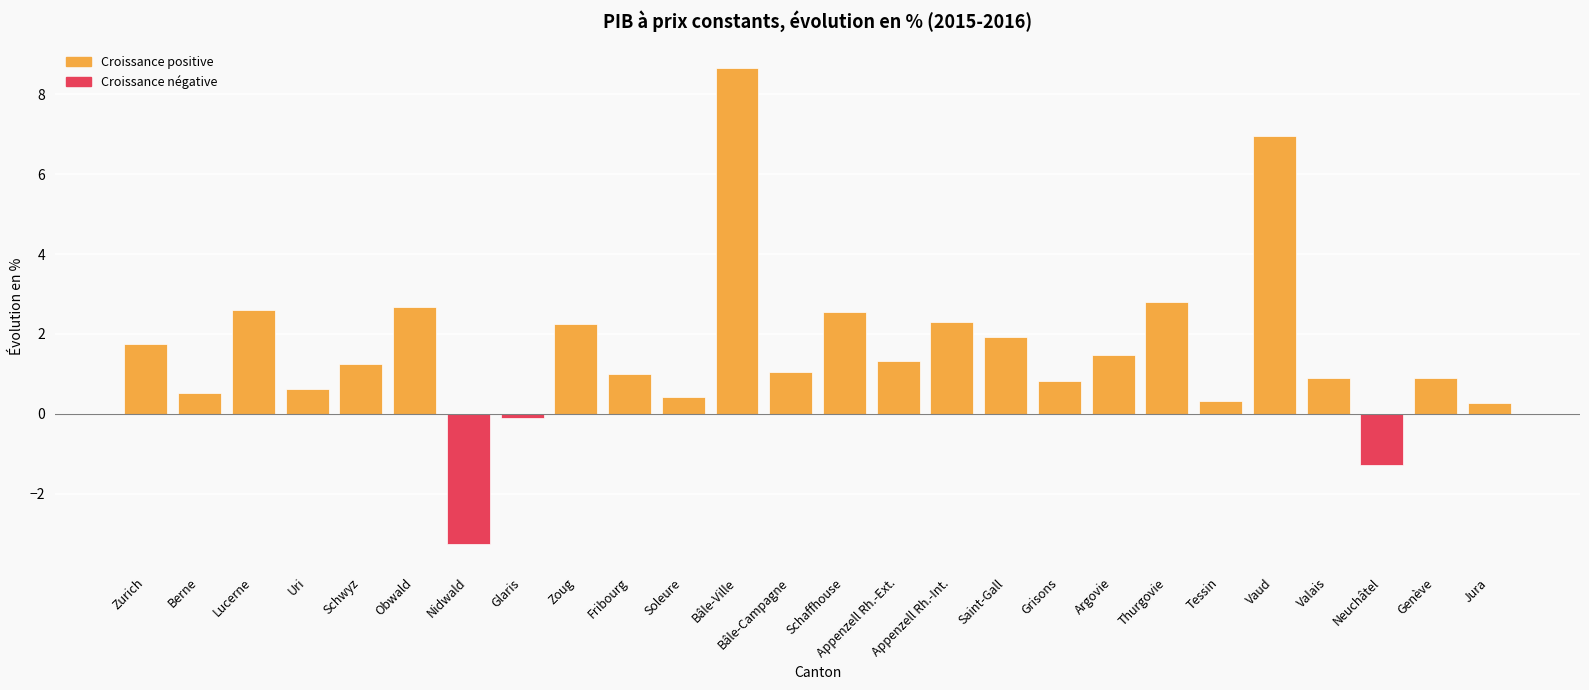

True or false: the data shows 2.2 at Zoug.

True